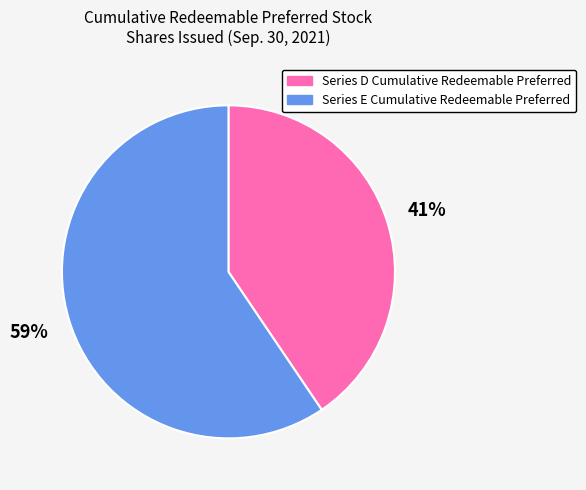

Rank the categories by value from highest to lowest.

Series E Cumulative Redeemable Preferred, Series D Cumulative Redeemable Preferred